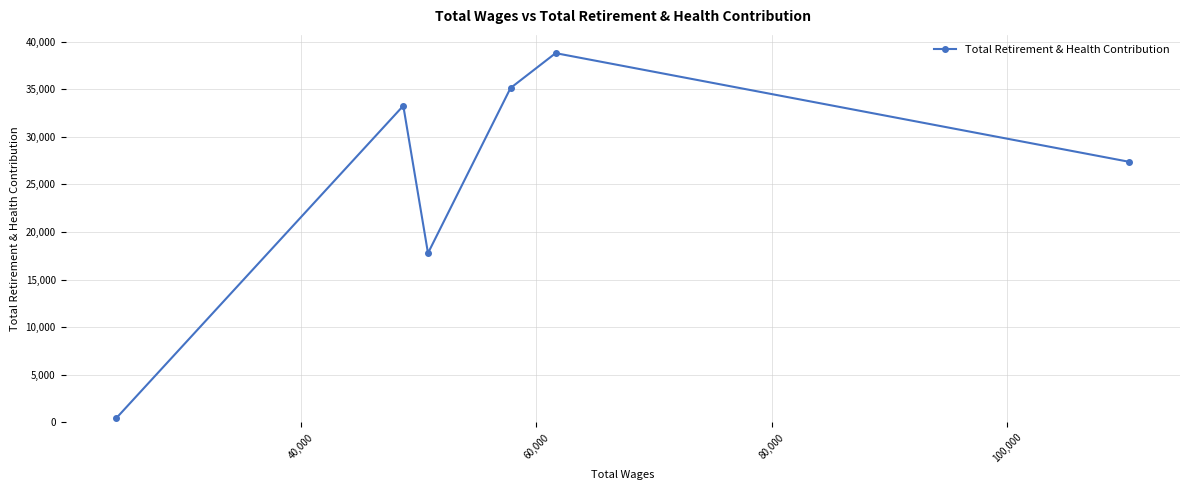

What is the greatest value displayed?

38792